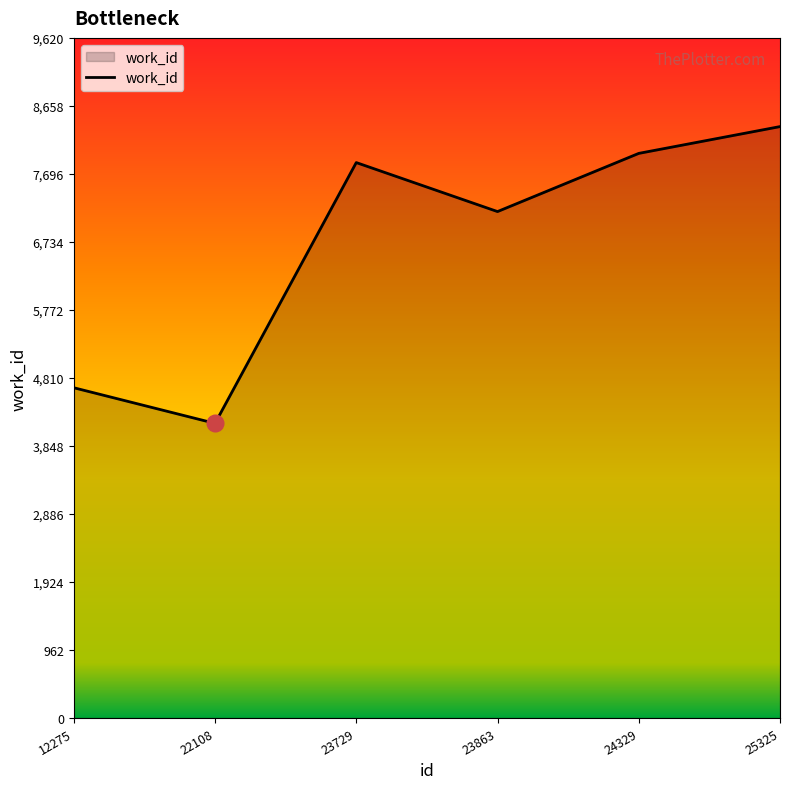

Rank the categories by value from highest to lowest.

25325, 24329, 23729, 23863, 12275, 22108